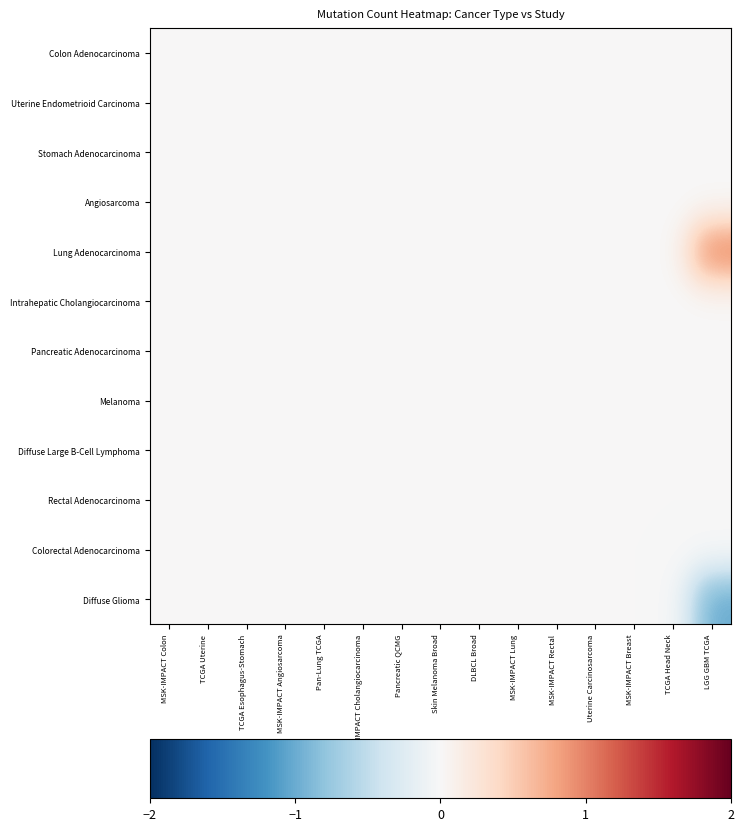

Which series has the largest total across all categories?

Lung Adenocarcinoma